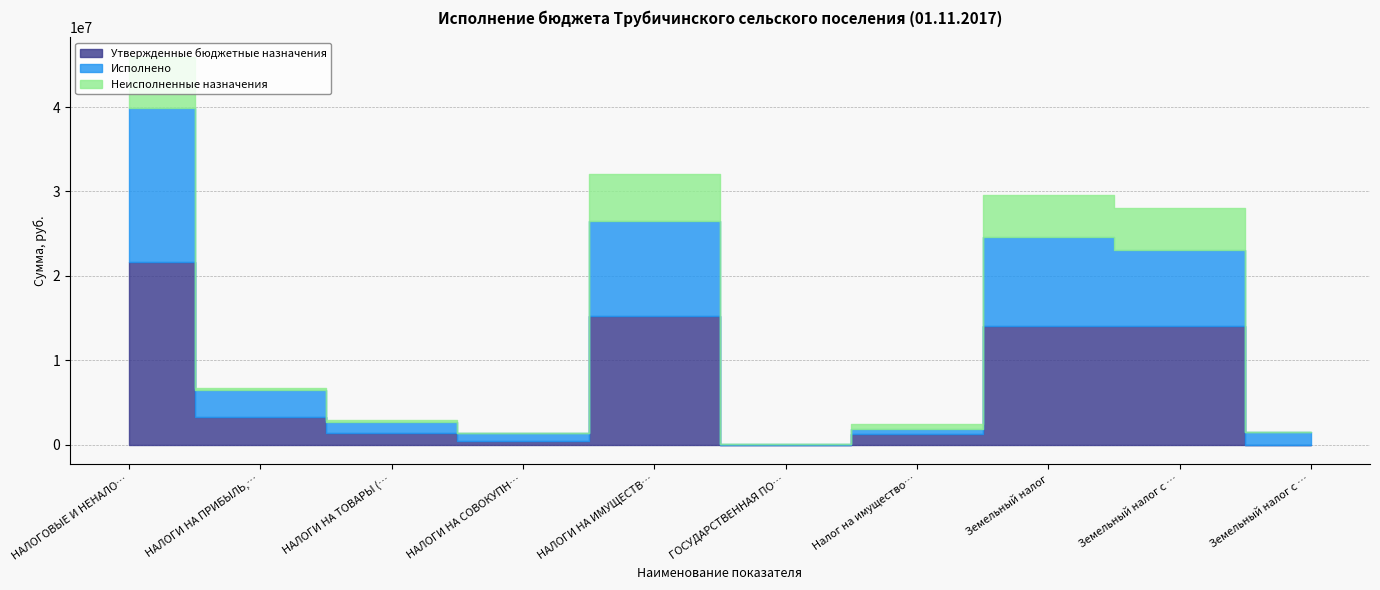

After their last crossing, which series has the higher values: Исполнено or Утвержденные бюджетные назначения?

Исполнено